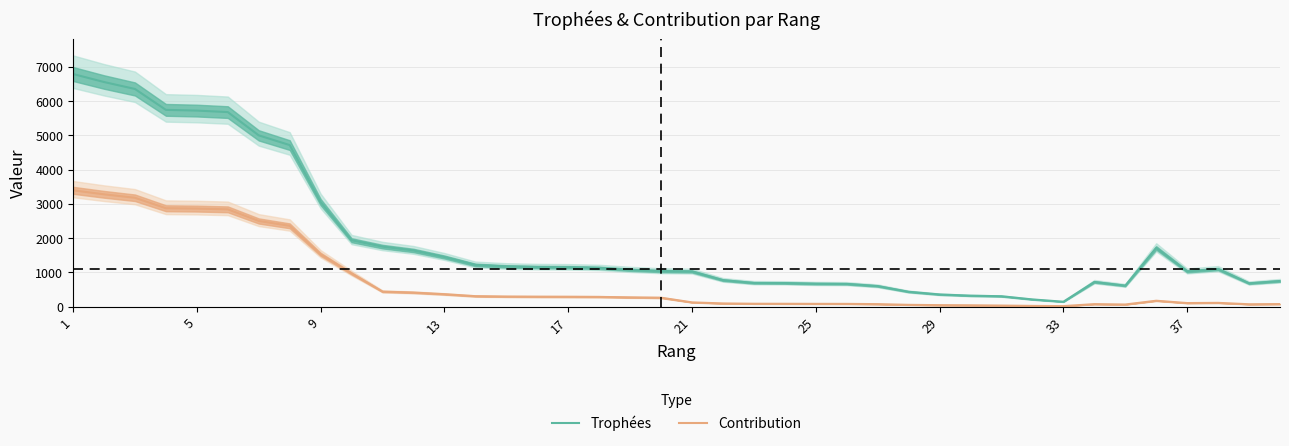

What is the highest value of the Trophées series?

6797